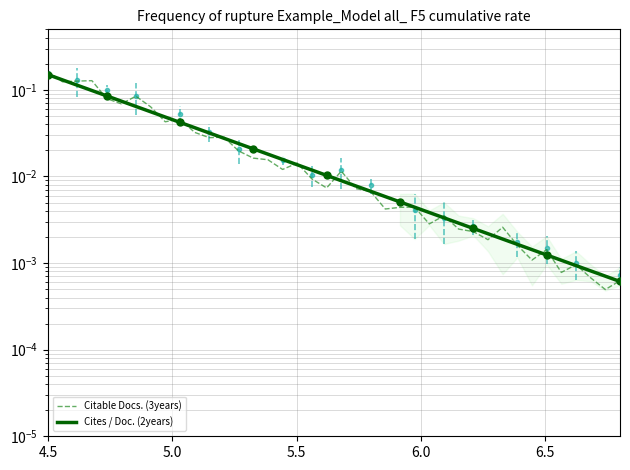

True or false: Cites / Doc. (2years) has a value of 0.0 at 37.

False